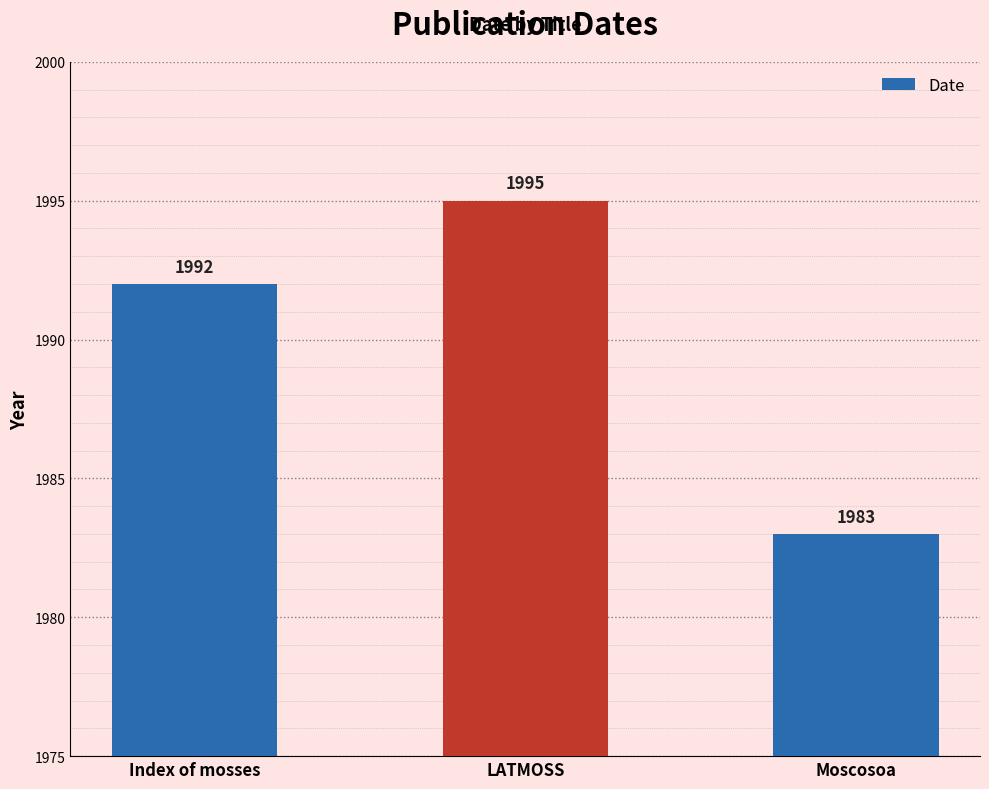

Reading left to right, list all the values displayed in this chart.

Index of mosses=1992	LATMOSS=1995	Moscosoa=1983